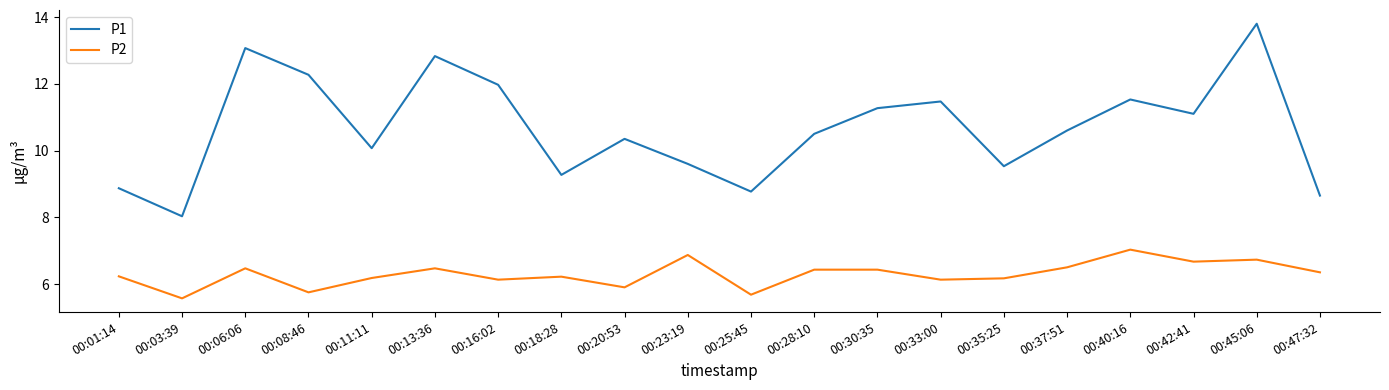

True or false: P2 and P1 cross at least once.

False